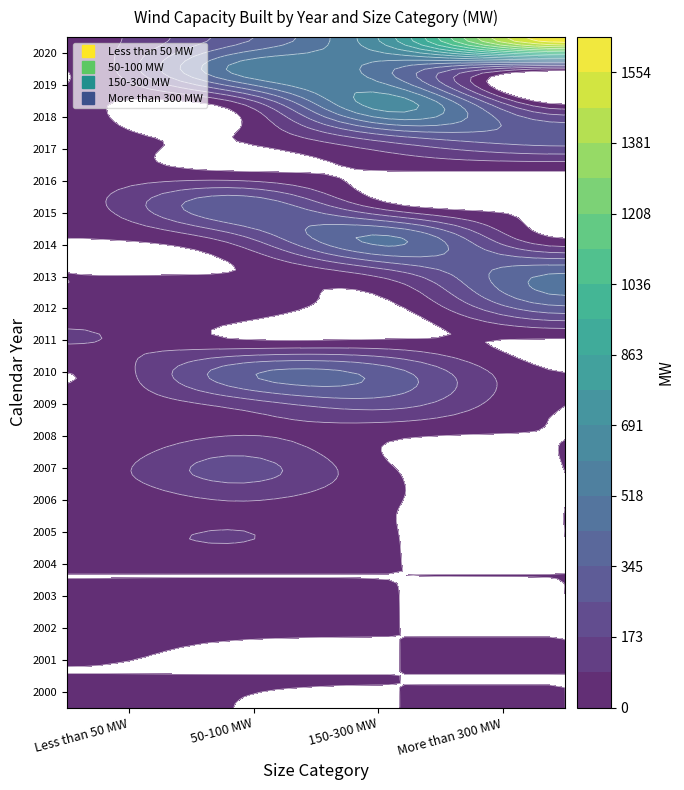

Reading left to right, list all the values displayed in this chart.

Less than 50 MW: 2000=22.0	2001=0.0	2002=21.0	2003=35.0	2004=0.0	2005=46.0	2006=0.0	2007=30.0	2008=0.0	2009=30.0	2010=0.0	2011=94.5	2012=19.5	2013=0.0	2014=0.0	2015=47.2	2016=39.8	2017=30.0	2018=19.0	2019=0.0	2020=43.0
50-100 MW: 2000=0.0	2001=0.0	2002=0.0	2003=53.0	2004=0.0	2005=91.0	2006=70.0	2007=203.8	2008=101.0	2009=102.0	2010=309.2	2011=0.0	2012=67.2	2013=0.0	2014=131.0	2015=327.0	2016=0.0	2017=0.0	2018=54.0	2019=535.0	2020=304.0
150-300 MW: 2000=0.0	2001=0.0	2002=0.0	2003=0.0	2004=0.0	2005=0.0	2006=0.0	2007=0.0	2008=0.0	2009=192.0	2010=278.5	2011=0.0	2012=0.0	2013=168.0	2014=437.0	2015=0.0	2016=0.0	2017=240.0	2018=643.0	2019=412.0	2020=798.0
More than 300 MW: 2000=0.0	2001=0.0	2002=0.0	2003=0.0	2004=0.0	2005=0.0	2006=0.0	2007=0.0	2008=0.0	2009=0.0	2010=0.0	2011=0.0	2012=350.5	2013=420.0	2014=0.0	2015=0.0	2016=0.0	2017=311.0	2018=0.0	2019=0.0	2020=1640.0